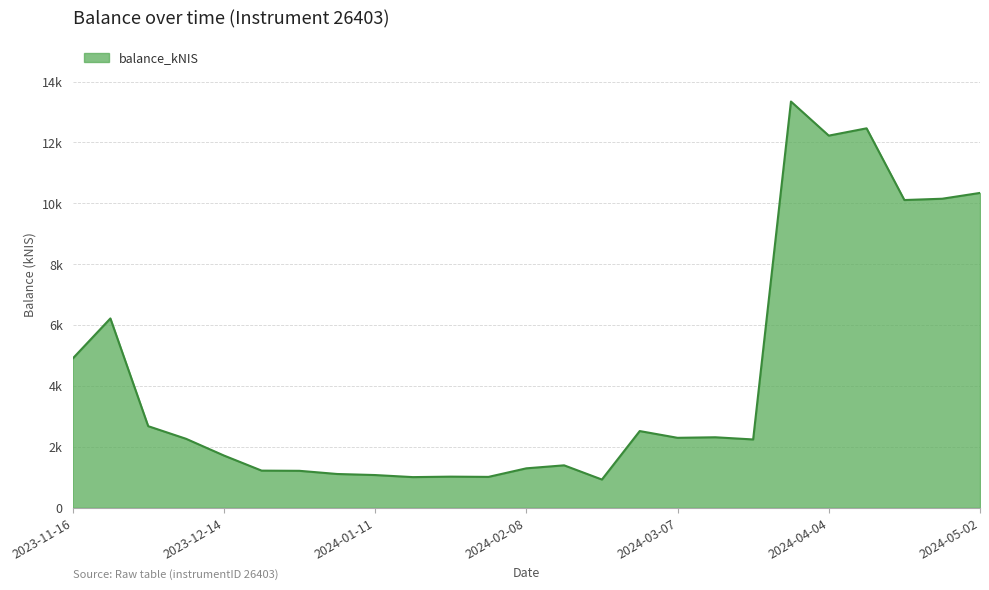

Does the chart have visible grid lines?

Yes